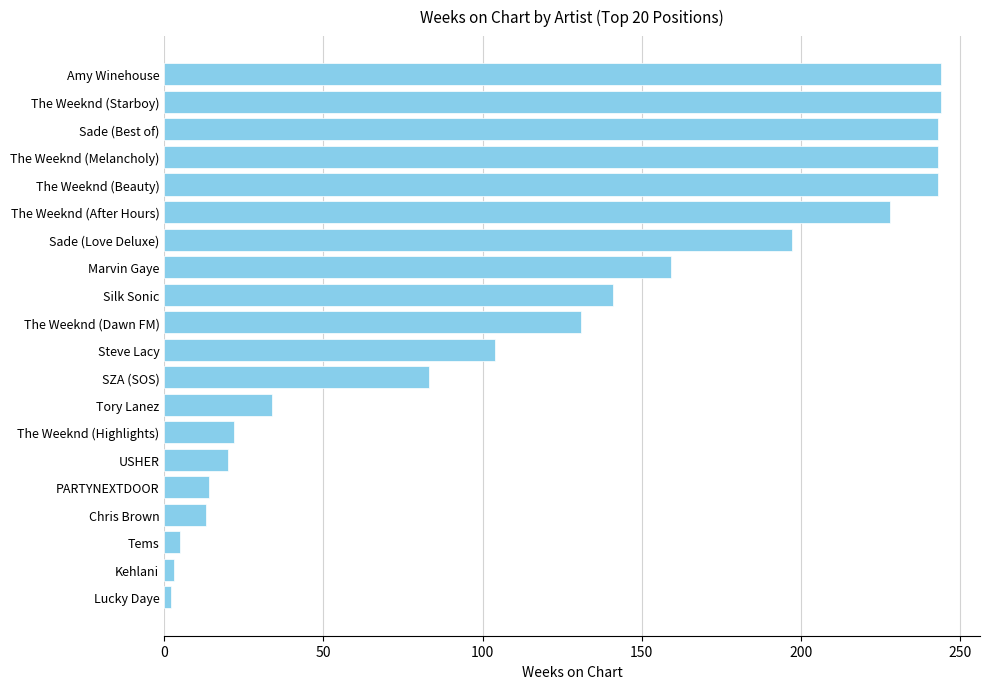

What is the label of the 14th bar from the bottom?

Sade (Love Deluxe)